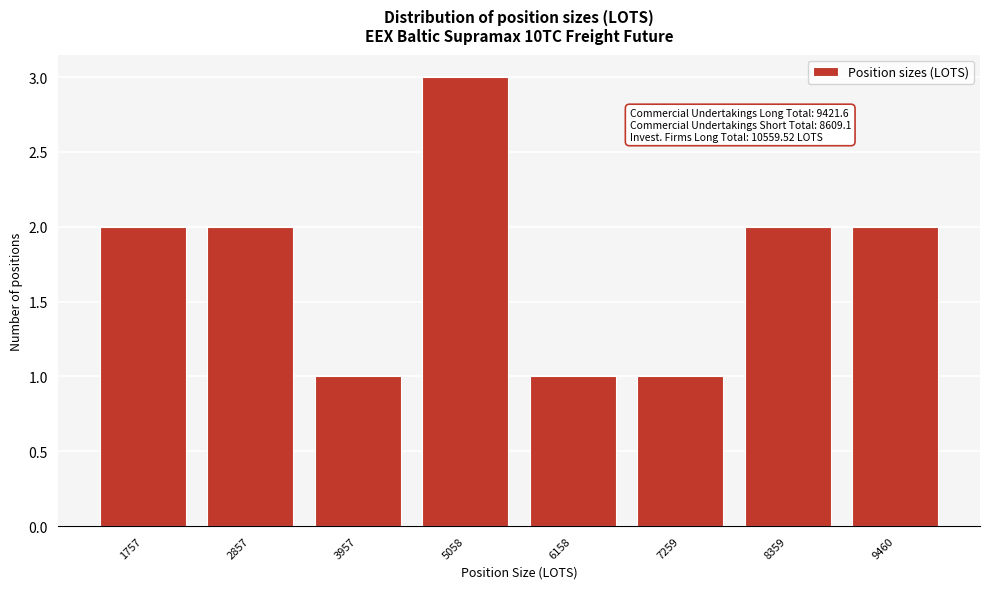

Reading left to right, transcribe all the data shown in this chart.

2	2	1	3	1	1	2	2